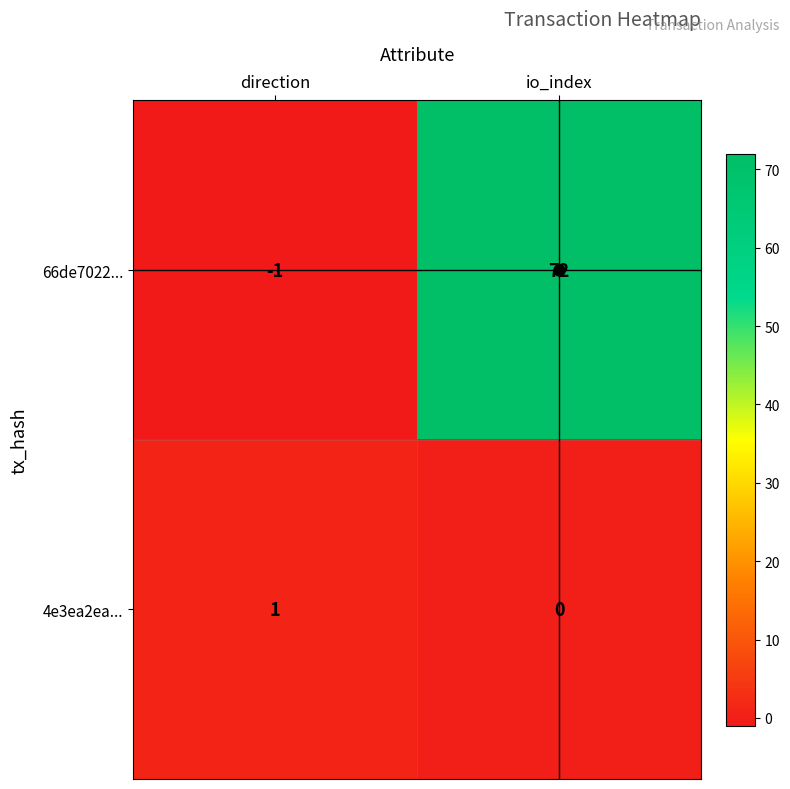

The value of 66de7022... at io_index is 126. True or false?

False